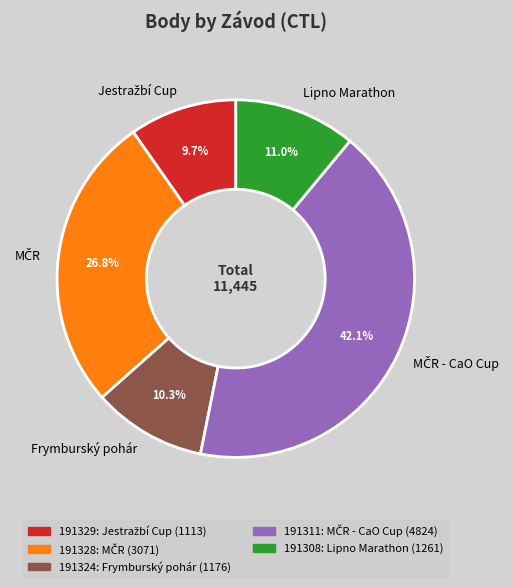

Does Frymburský pohár represent more than half of the total?

No